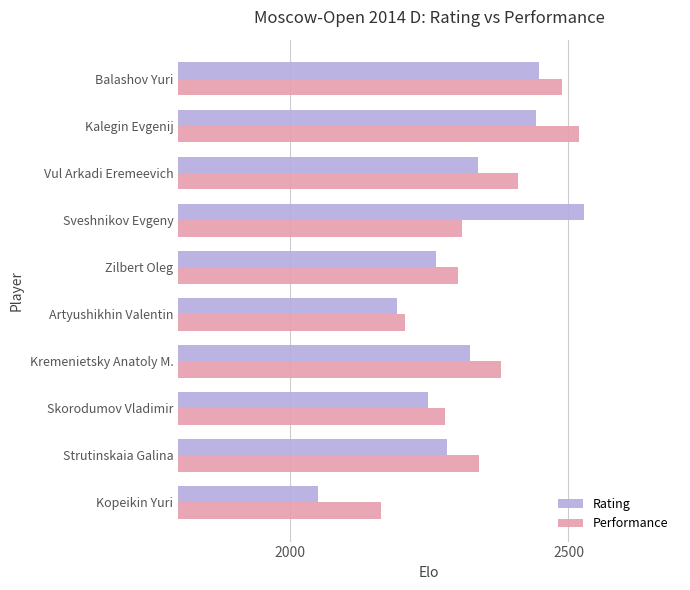

What is the approximate value of Rating at Skorodumov Vladimir, to the nearest 10?

2250